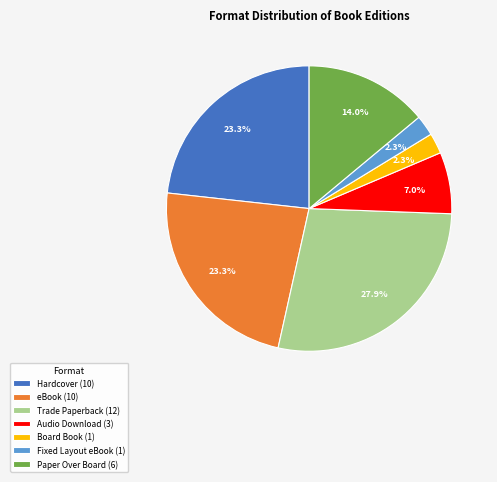

What is the largest slice in the pie chart?

Trade Paperback (12)